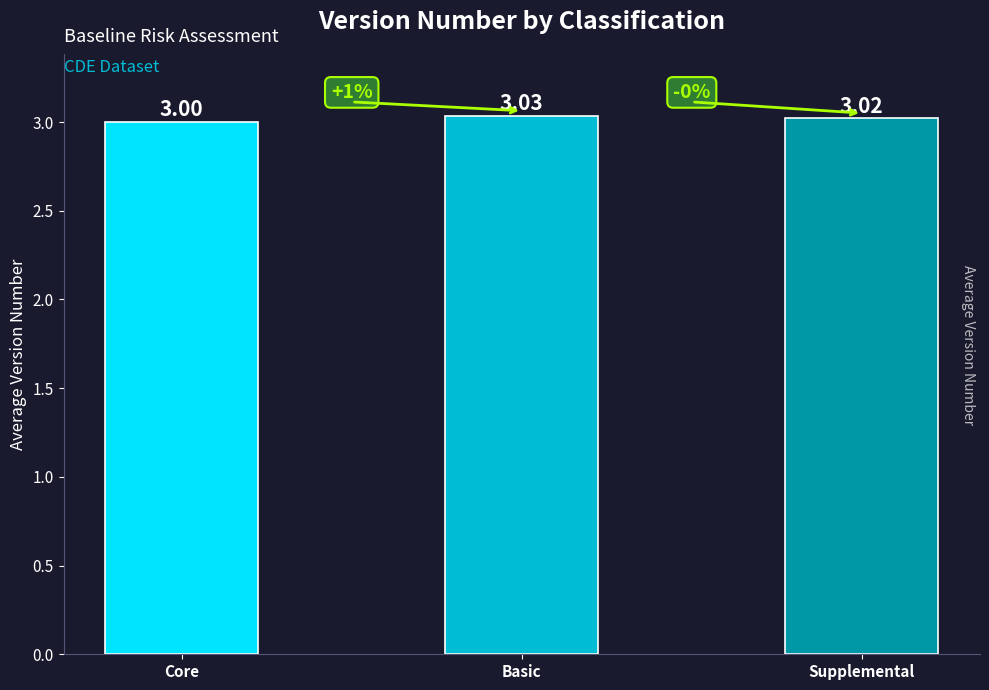

Where is the data nearest to the value 3?

Core